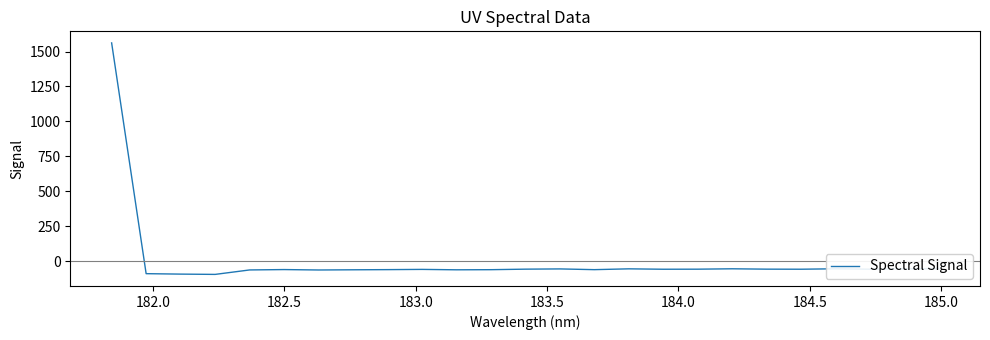

What is the greatest value displayed?

1561.7